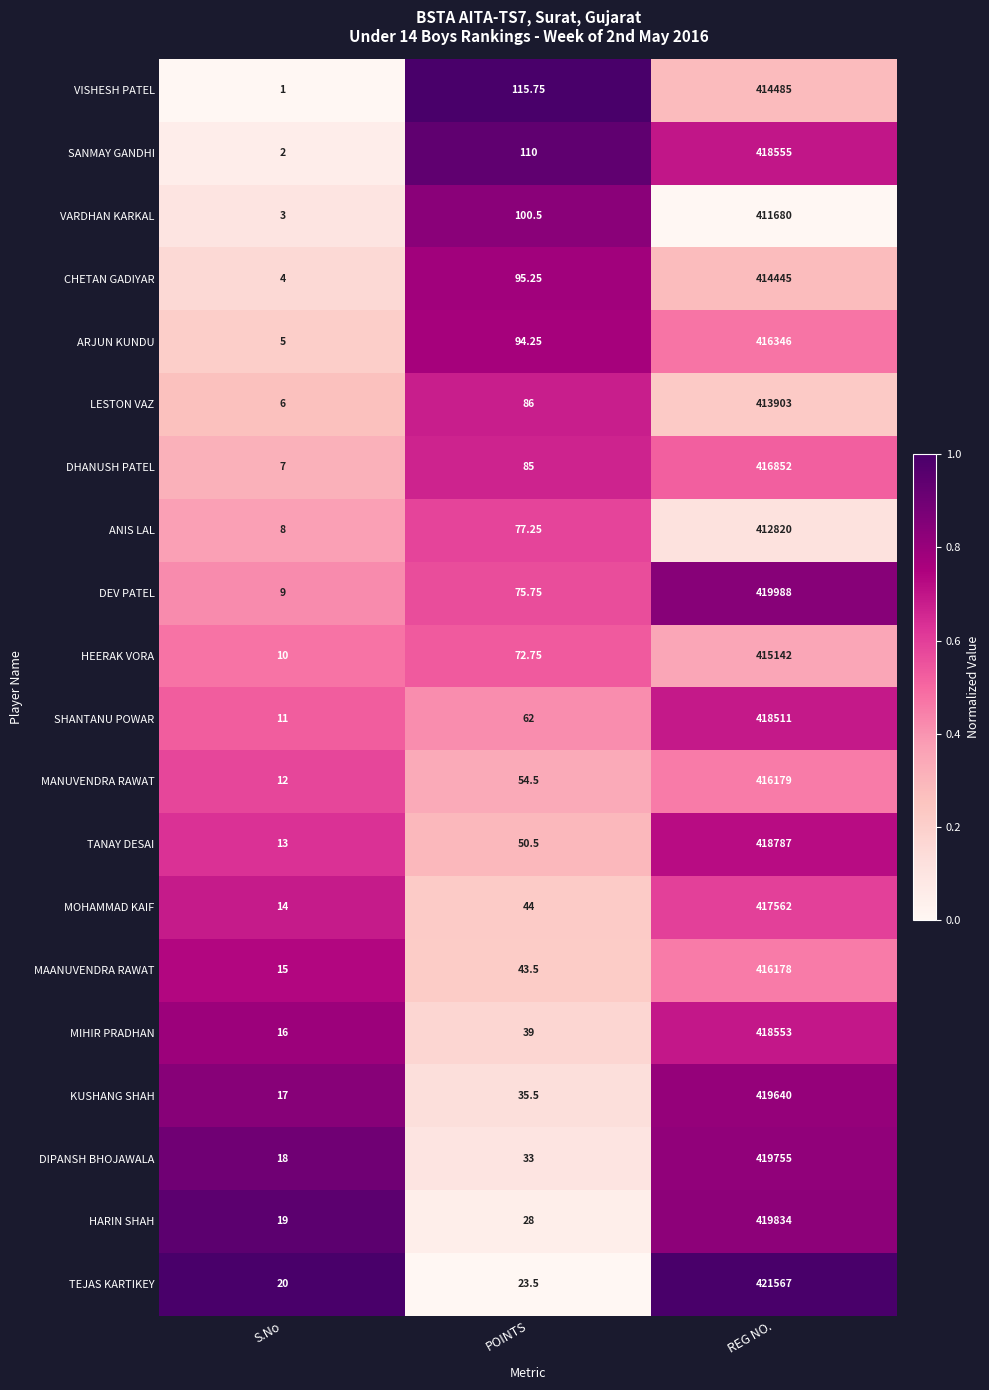

At which label is KUSHANG SHAH closest to 209828?

POINTS